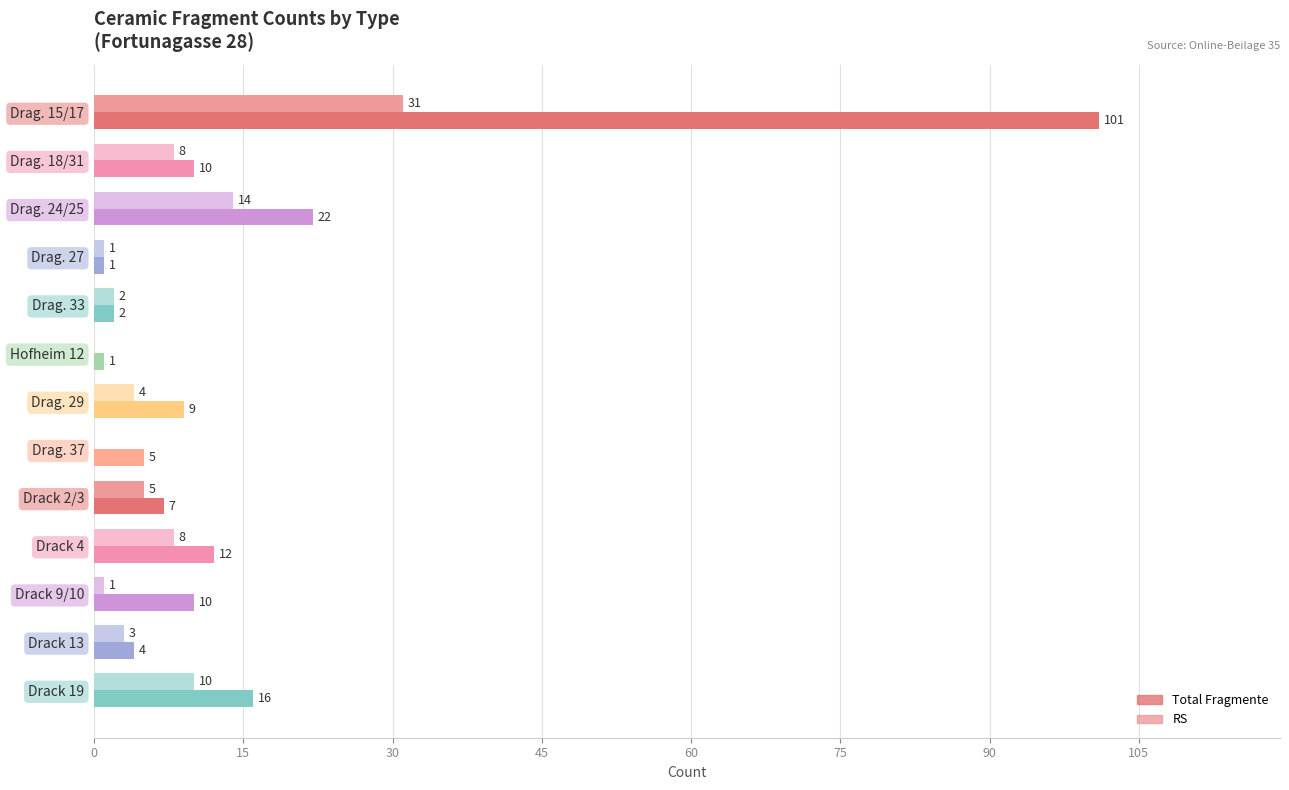

The value of Total Fragmente at Drag. 15/17 is 101. True or false?

True